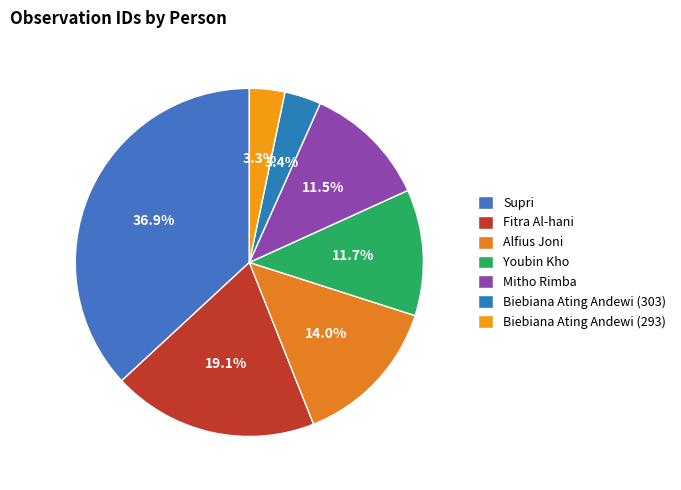

To the nearest percent, what percentage of the pie is Fitra Al-hani?

19%